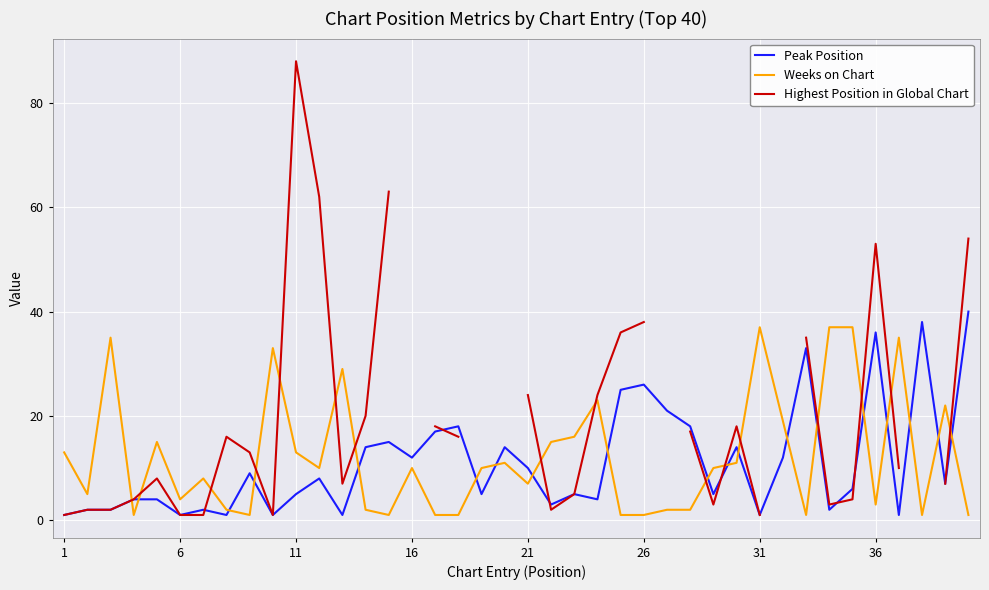

What is the difference between the maximum and second lowest values in the Peak Position series?

39